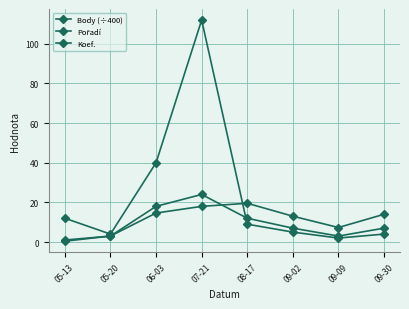

Between 07-21 and 09-09, which series saw the biggest shift?

Pořadí